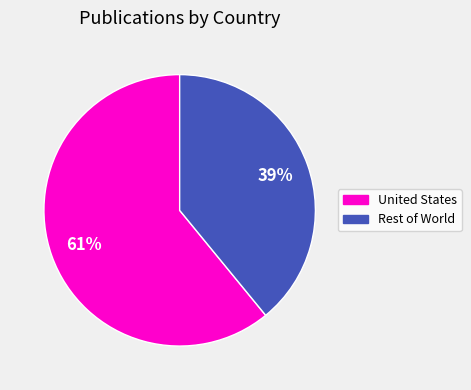

To the nearest percent, what is the difference between the largest and smallest slice percentages?

22%